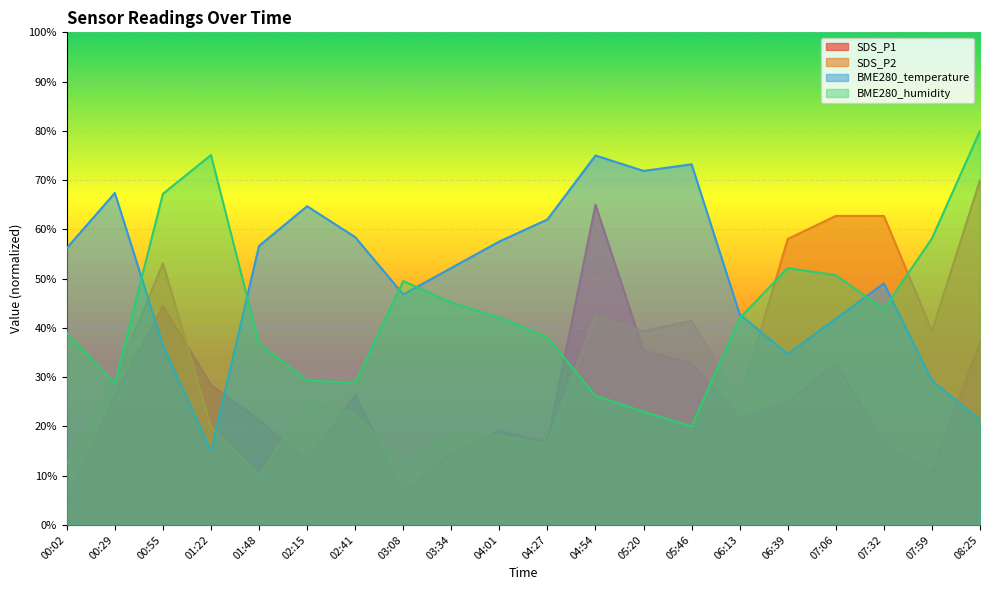

Rank the series at 03:34 from highest to lowest value.

BME280_temperature, BME280_humidity, SDS_P2, SDS_P1